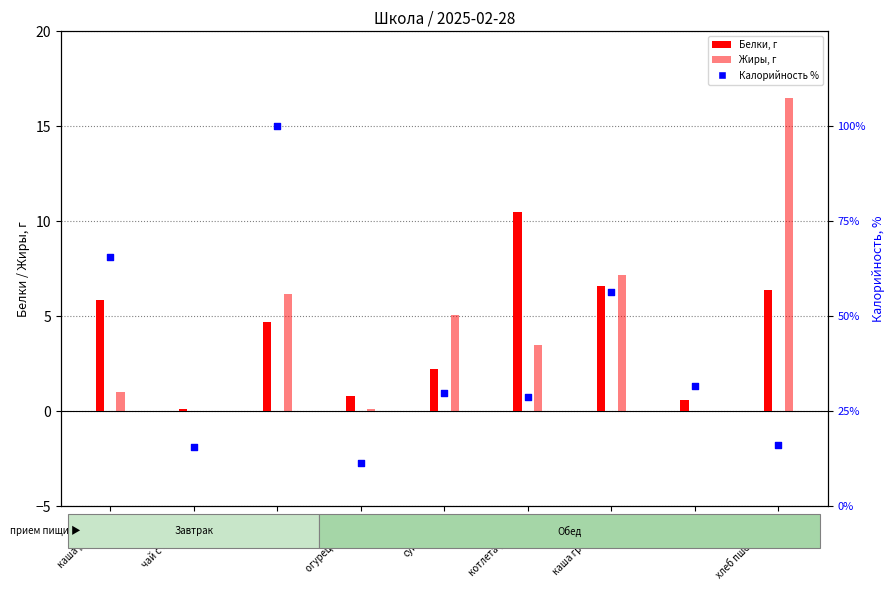

Which series contains the highest Y value?

Калорийность %